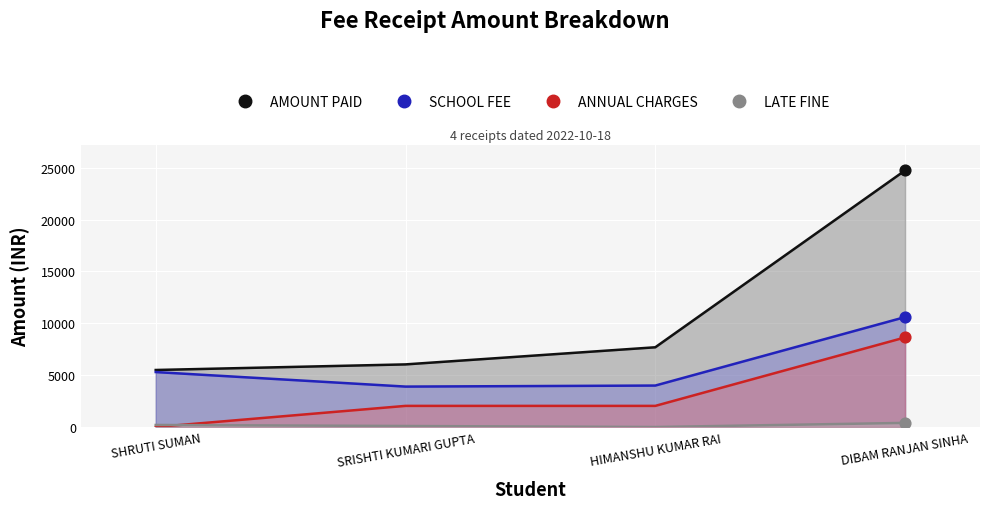

At which category is the sum across all series the highest?

DIBAM RANJAN SINHA